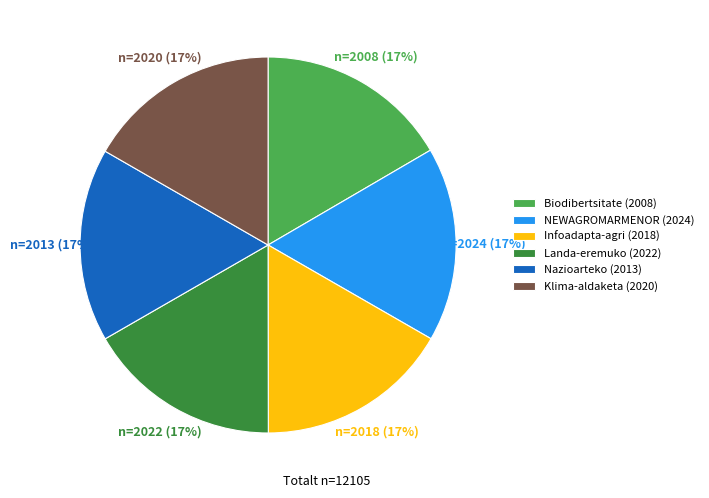

Count the number of slices in the pie.

6